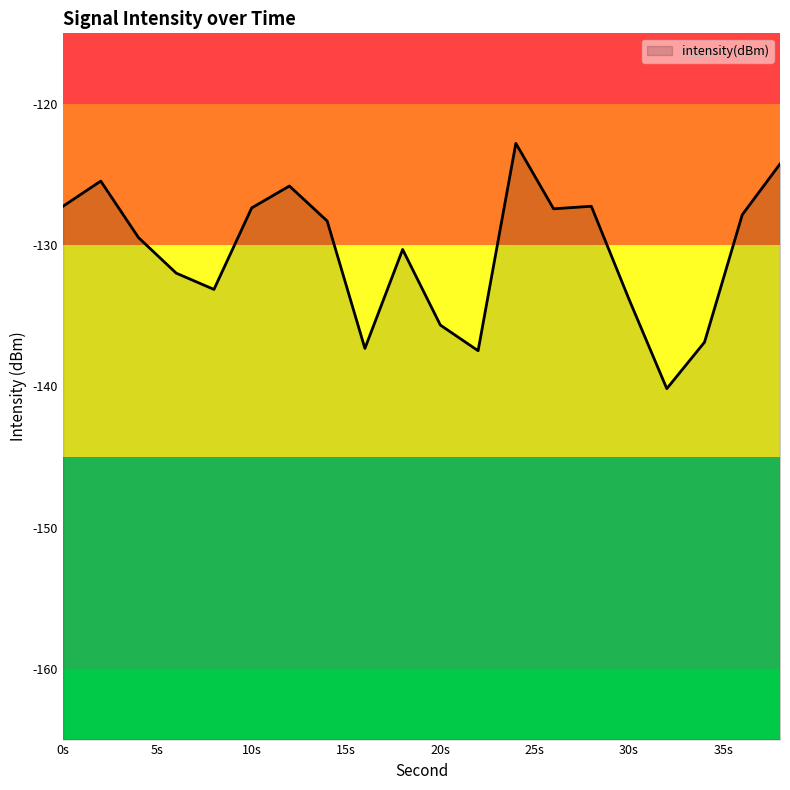

What is the difference between the second highest and minimum values?

15.9